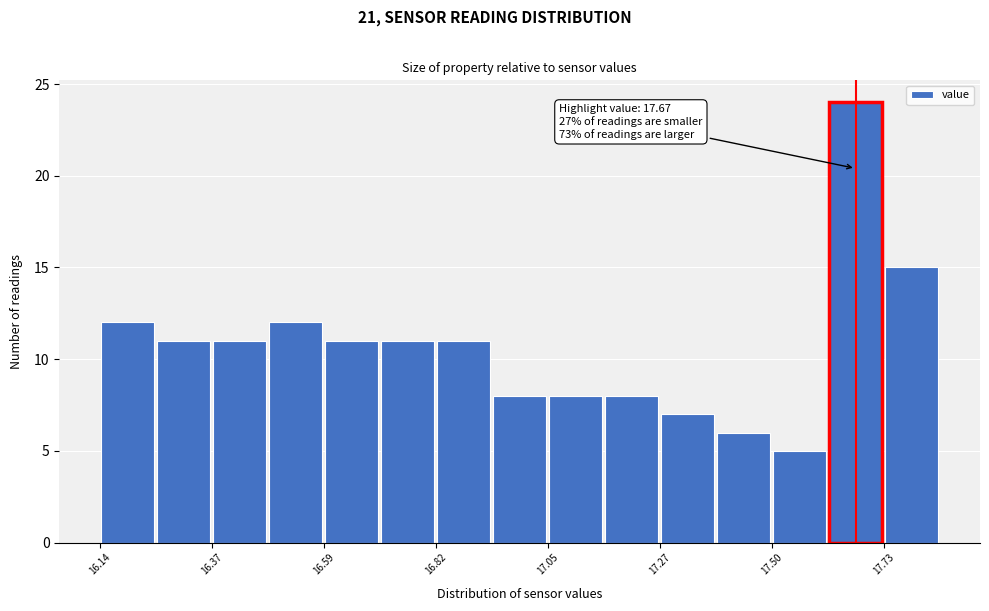

Around what value on the x-axis is the tallest bar? Give the approximate position of its centre, as read against the axis.

17.65